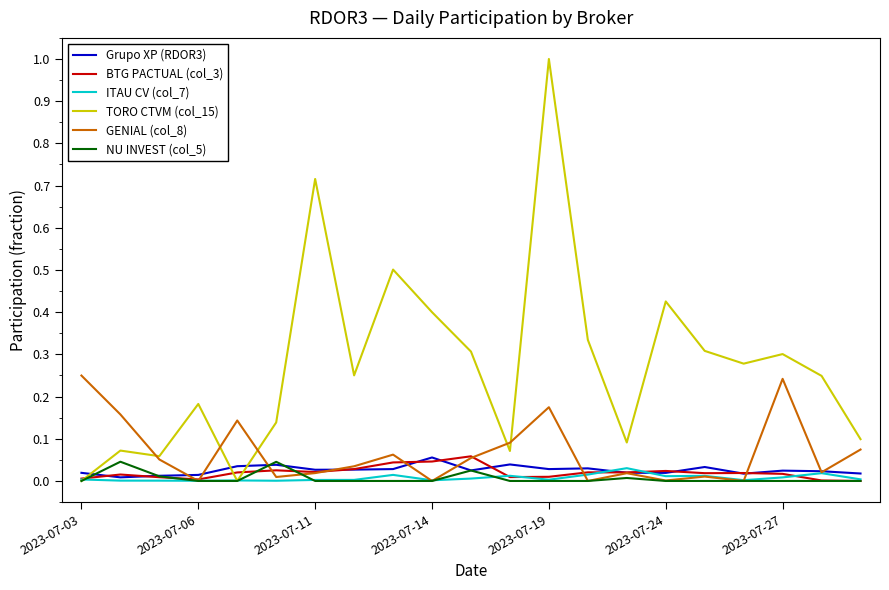

At how many categories does at least one series exceed 0?

21